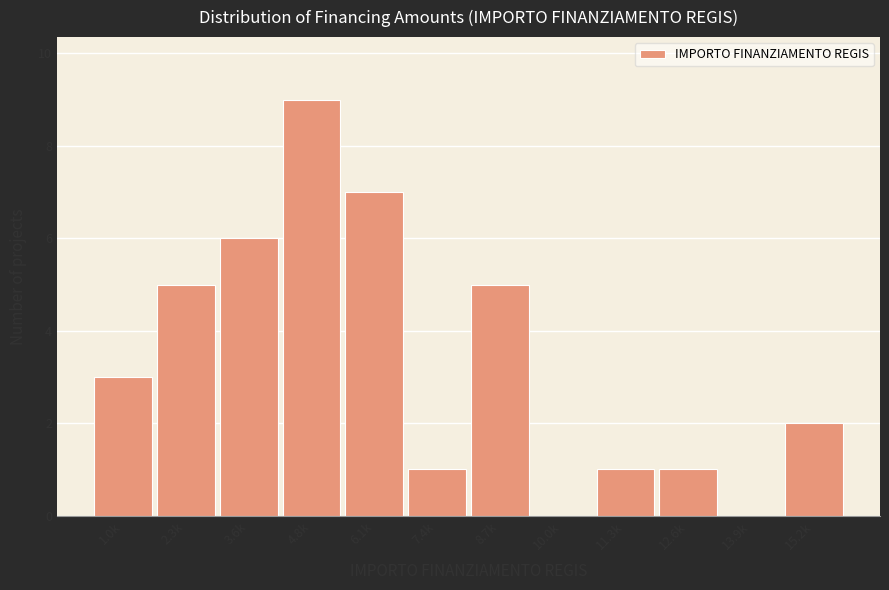

Reading right to left, extract all data points from this chart.

15.2k=2	13.9k=0	12.6k=1	11.3k=1	10.0k=0	8.7k=5	7.4k=1	6.1k=7	4.8k=9	3.6k=6	2.3k=5	1.0k=3